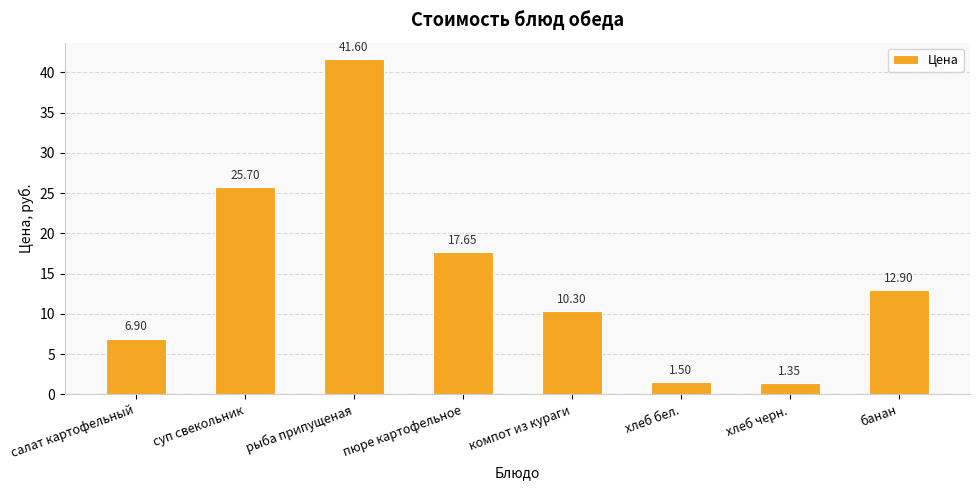

True or false: the data shows 6.9 at салат картофельный.

True